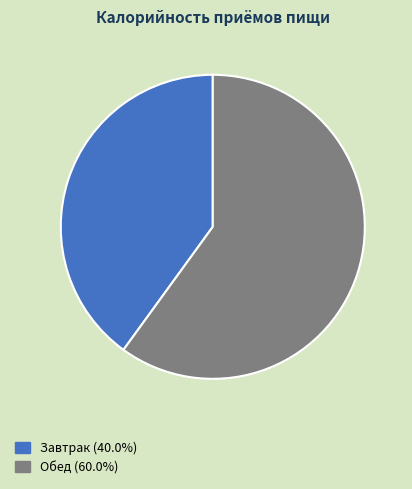

Is the sum of Обед (60.0%) and Завтрак (40.0%) greater than half?

Yes